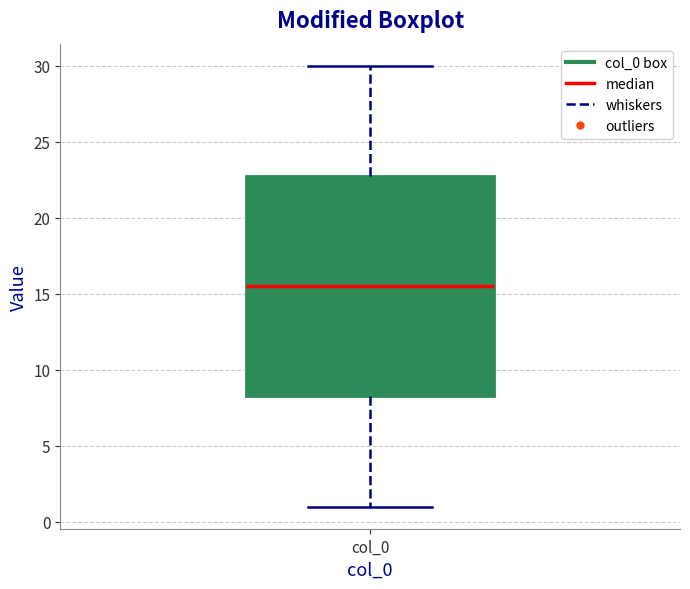

Where is the lower edge of the box for col_0 on the y-axis? The values are not printed on the chart, so give them approximately, as read against the axis.

8.5